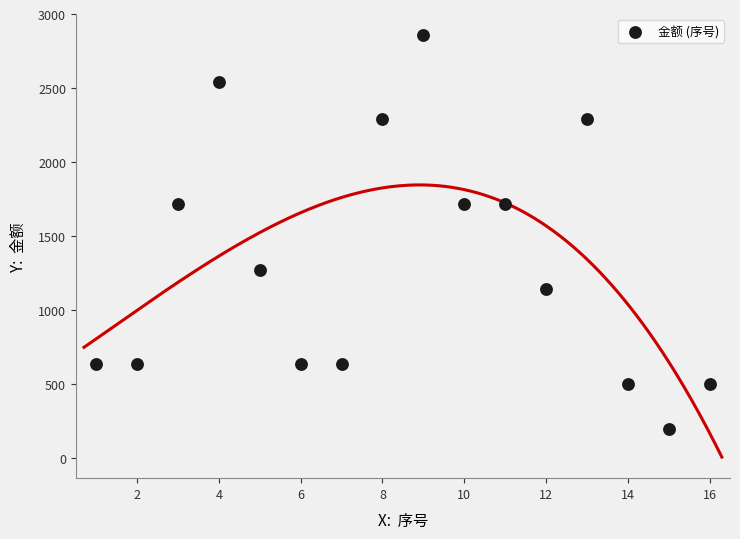

What is the range of X values (max minus min)?

15